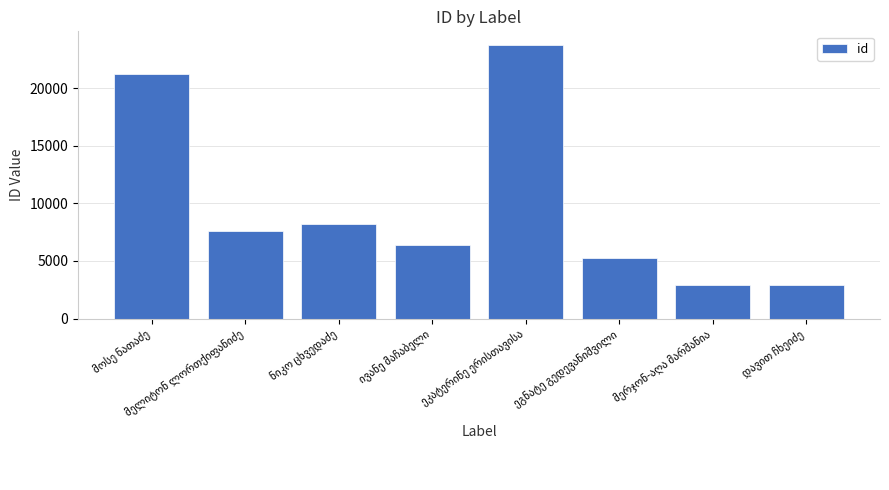

What is the value of the 2nd bar from the left?

7626